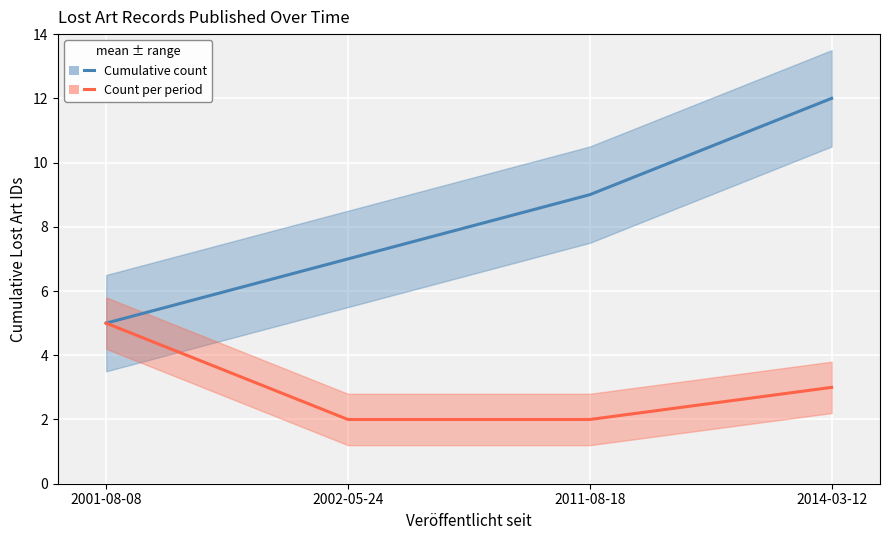

Rank the series by their average value, from lowest to highest.

Count per period, Cumulative count